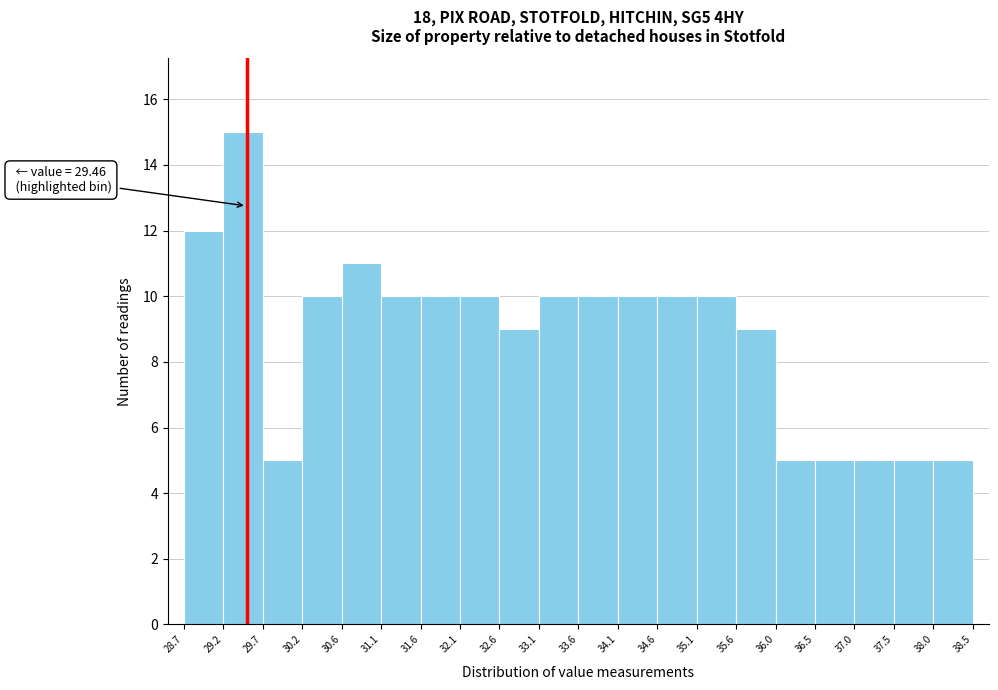

Which range on the x-axis has the tallest bar?

29.2 to 29.7